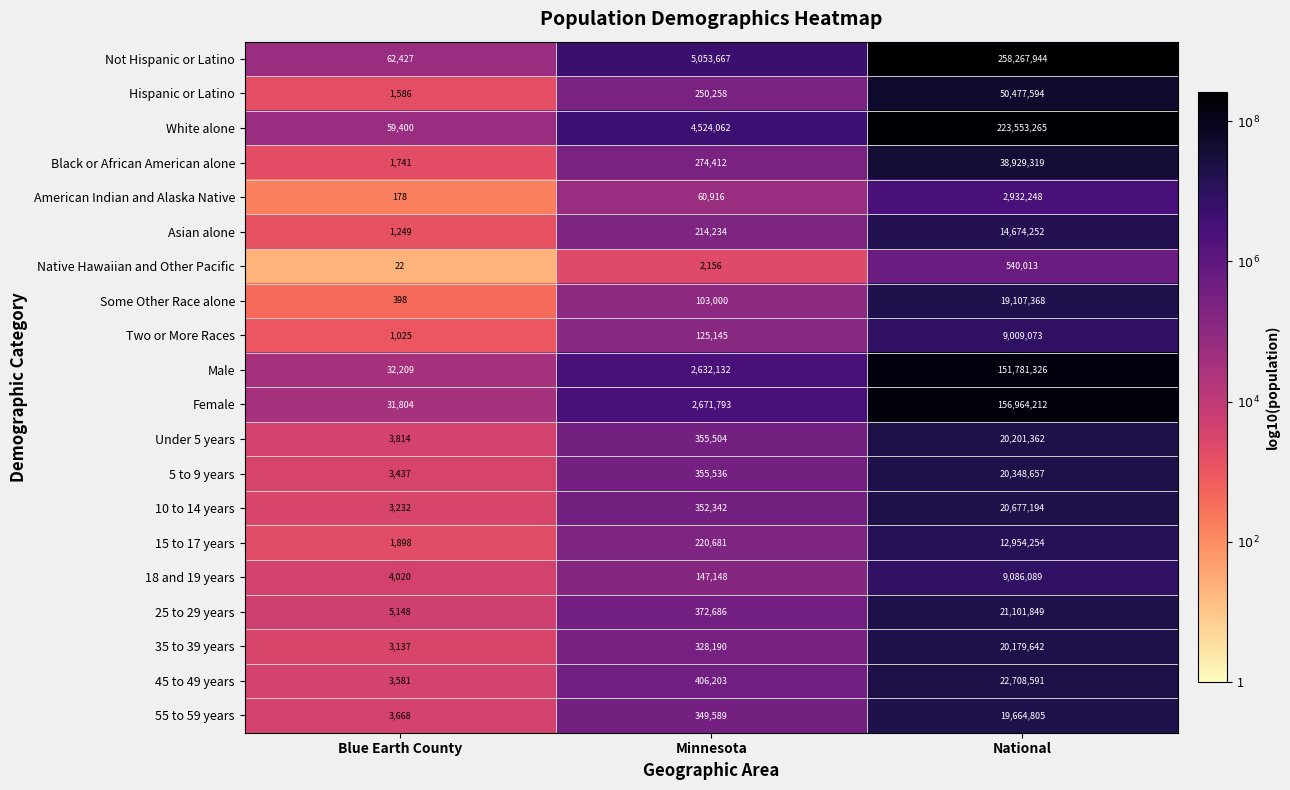

Is it true that Hispanic or Latino equals 250258 at Minnesota?

True